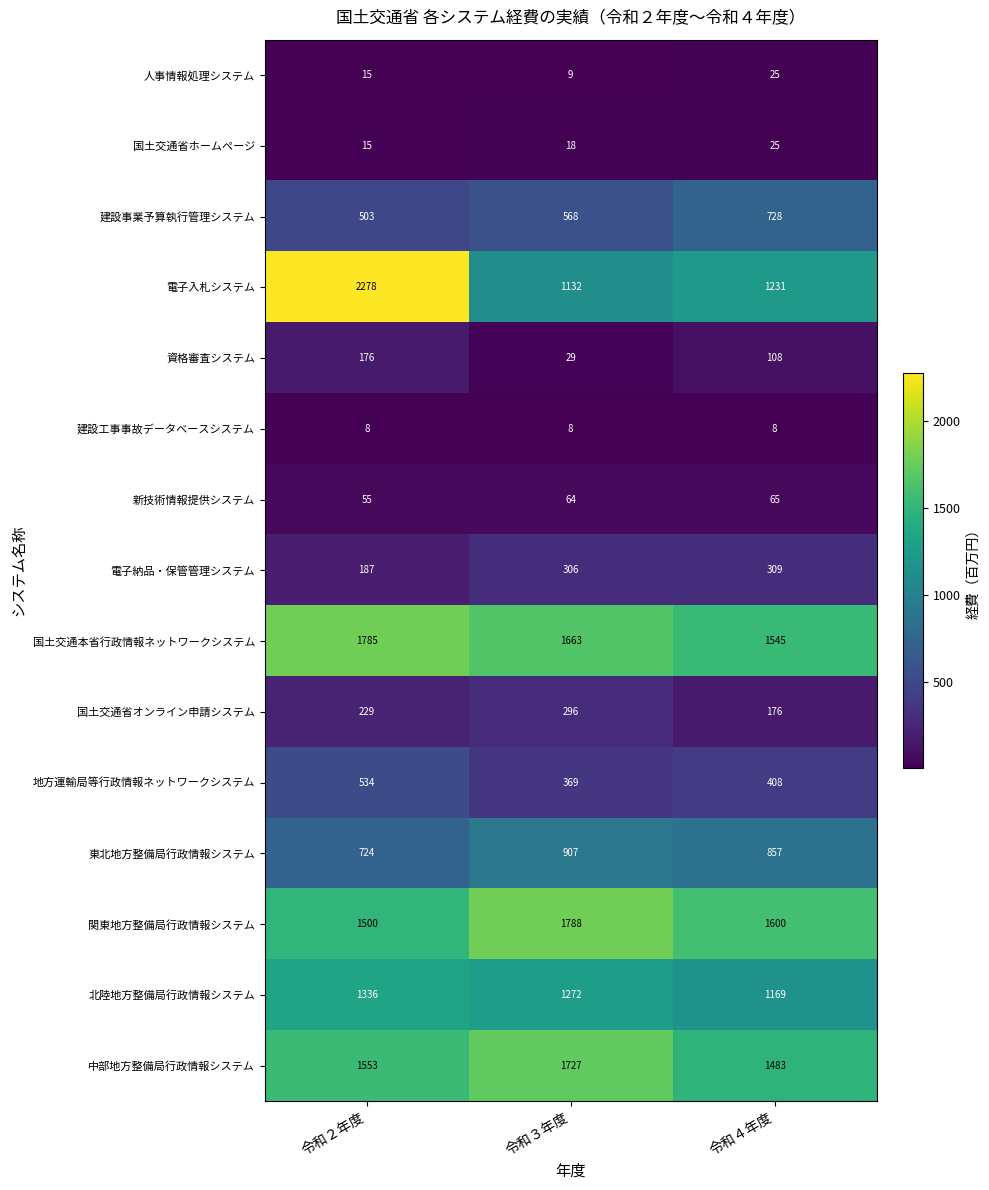

The 中部地方整備局行政情報システム series shows 434 at 令和２年度. True or false?

False